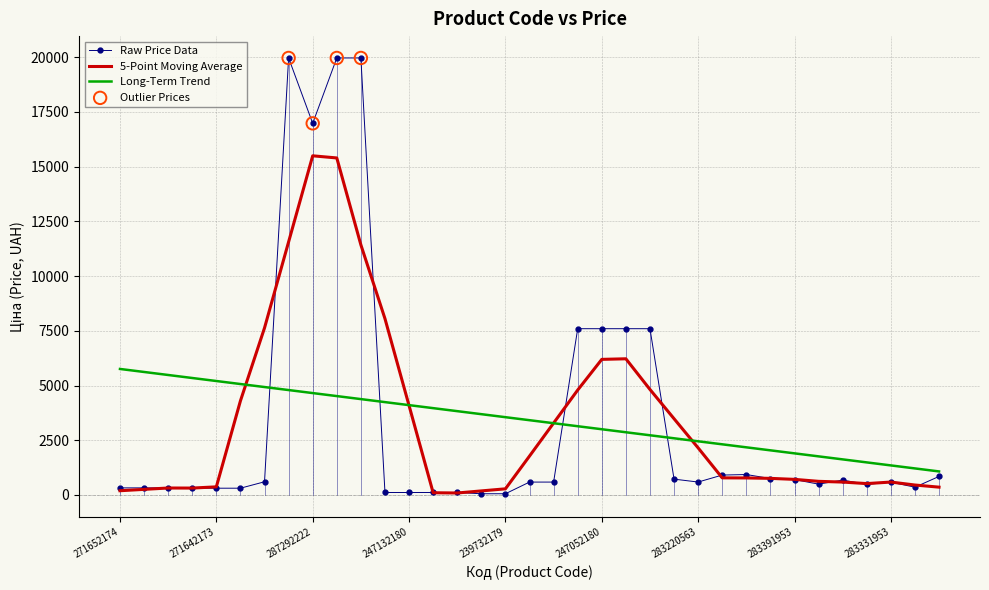

Which series has the widest spread of values?

Raw Price Data